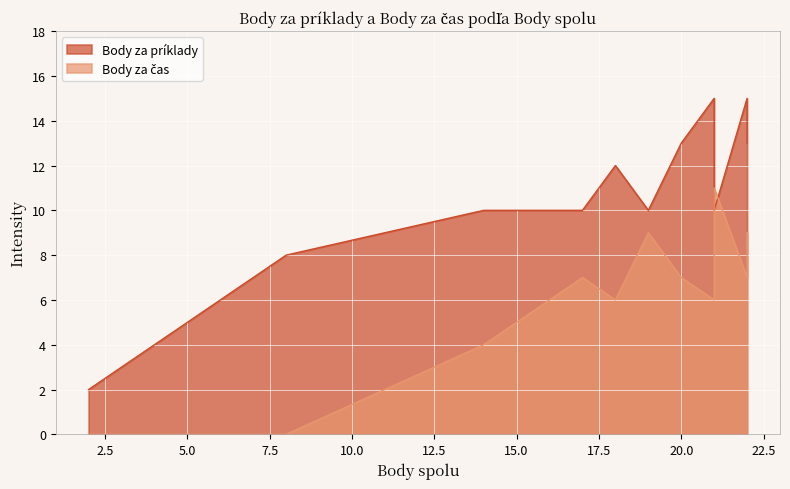

Reading right to left, what are all the values shown in this chart?

Body za príklady: 2	4	7	7	8	10	10	12	10	13	10	15	13	15
Body za čas: 0	0	0	0	0	4	7	6	9	7	11	6	9	7